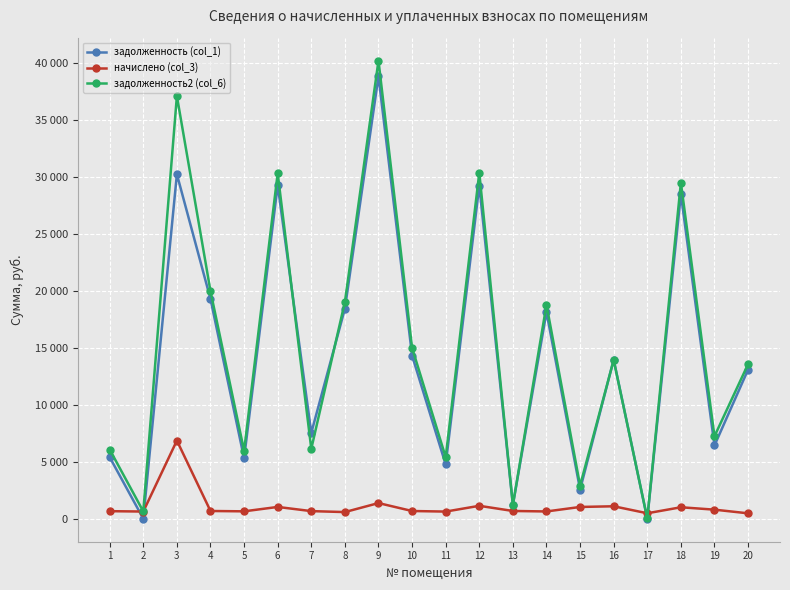

Between which two adjacent categories do начислено (col_3) and задолженность2 (col_6) first intersect?

16 and 17